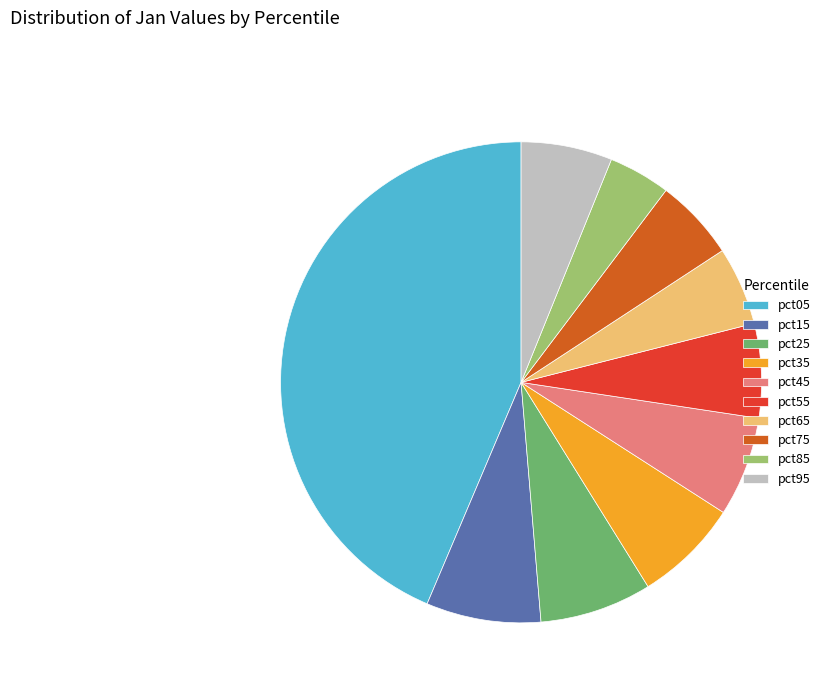

What is the largest slice in the pie chart?

pct05